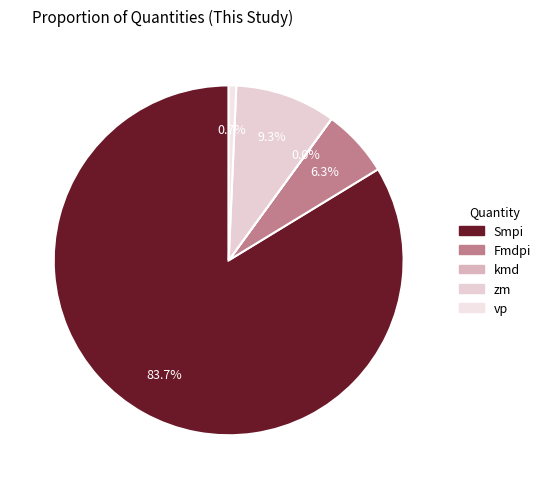

What percentage do vp and Smpi together represent?

84.4%